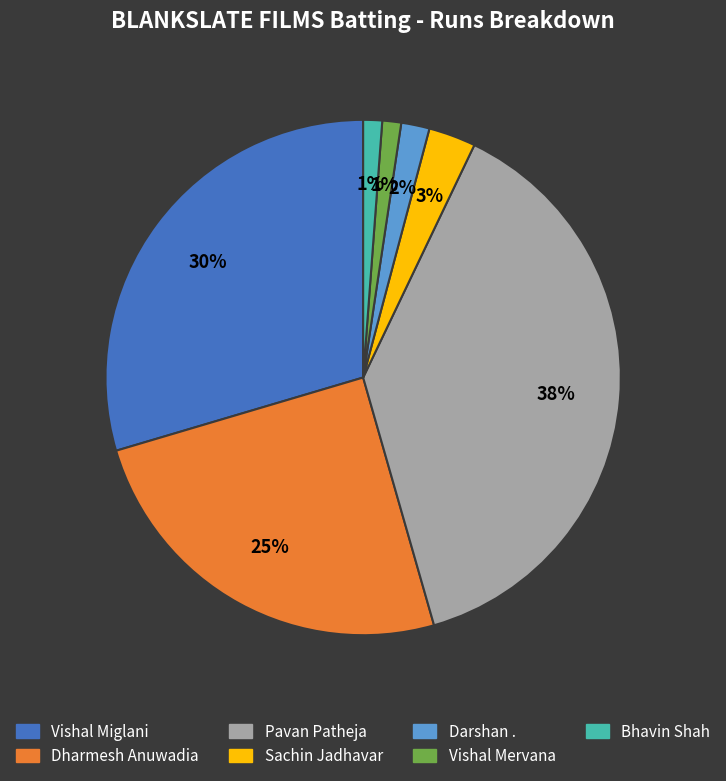

What is the largest slice in the pie chart?

Pavan Patheja